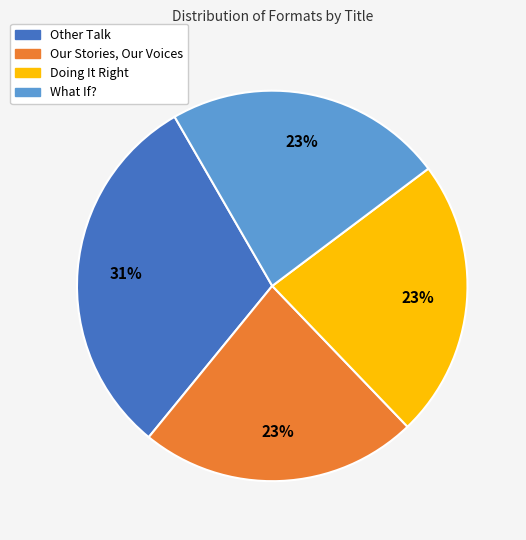

How many segments does this pie chart have?

4